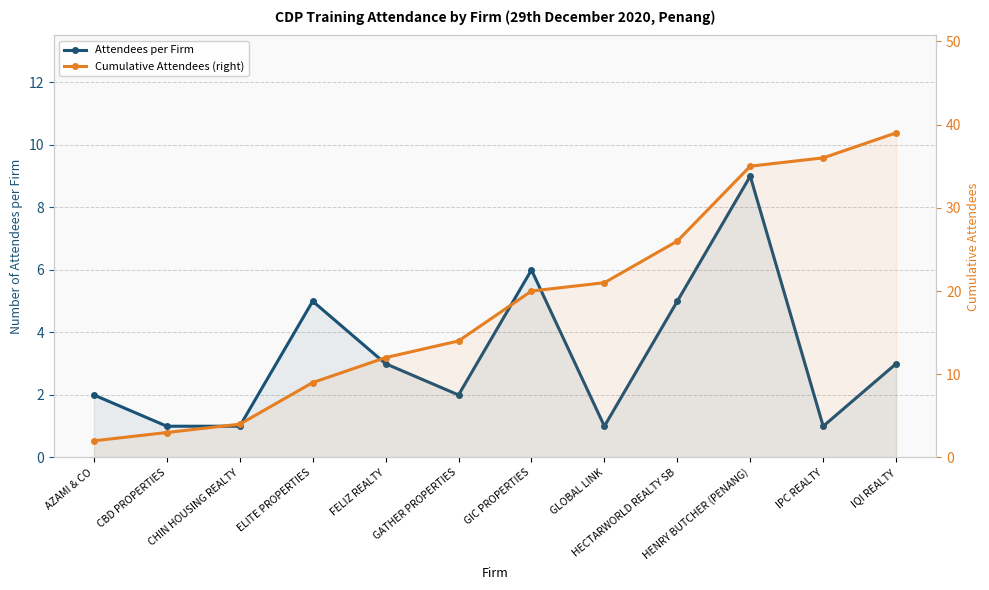

What is the label of the 4th point from the right?

HECTARWORLD REALTY SB